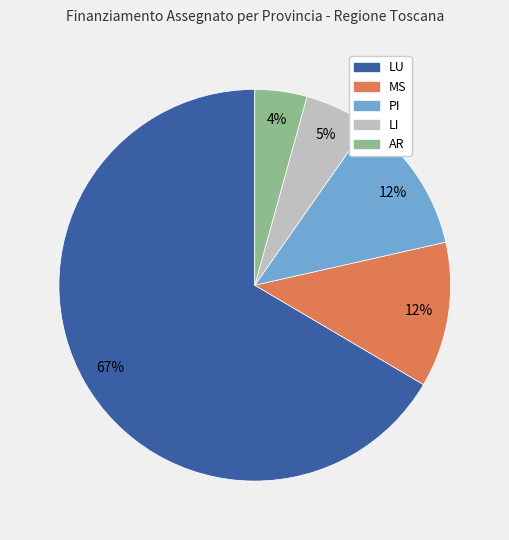

Does LU account for over 50% of the chart?

Yes